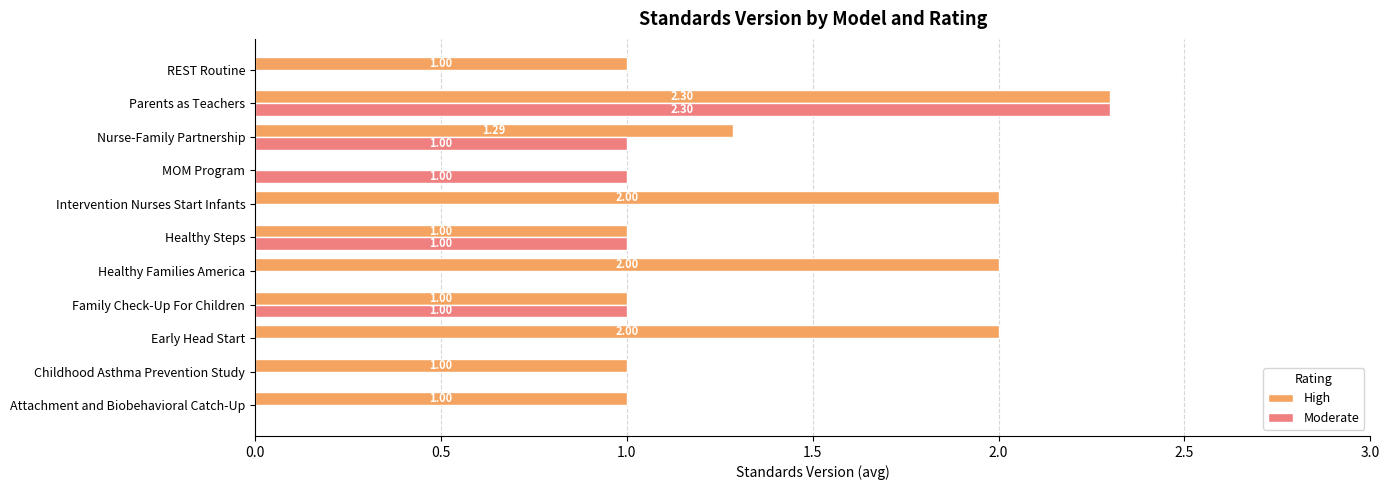

At which label does Moderate reach its peak?

Parents as Teachers